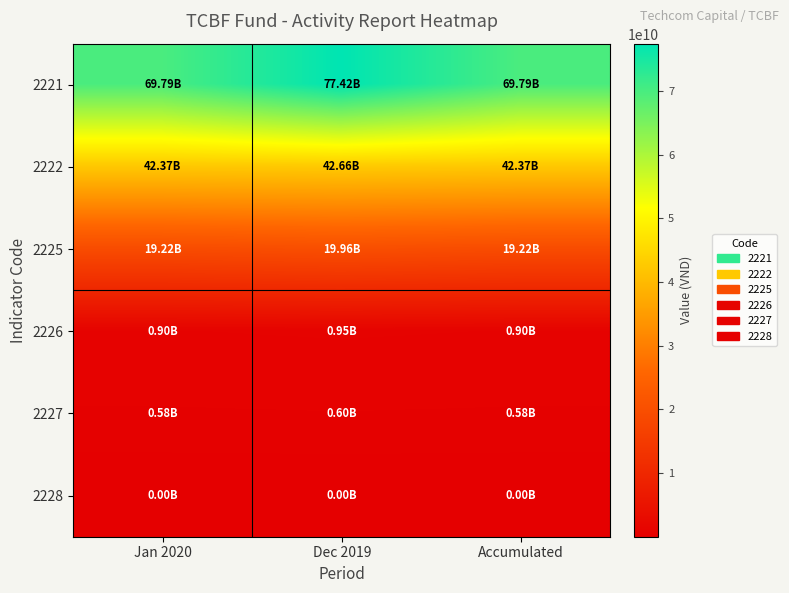

Reading left to right, transcribe all the data shown in this chart.

2221: Jan 2020=69789207195	Dec 2019=77418837863	Accumulated=69789207195
2222: Jan 2020=42368492016	Dec 2019=42661127516	Accumulated=42368492016
2225: Jan 2020=19216018635	Dec 2019=19959355551	Accumulated=19216018635
2226: Jan 2020=901544164	Dec 2019=946475297	Accumulated=901544164
2227: Jan 2020=581132380	Dec 2019=602936930	Accumulated=581132380
2228: Jan 2020=4658470	Dec 2019=4671233	Accumulated=4658470